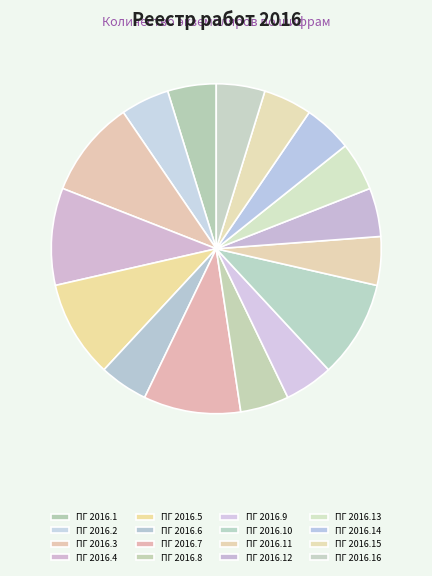

How many slices are in this pie chart?

16